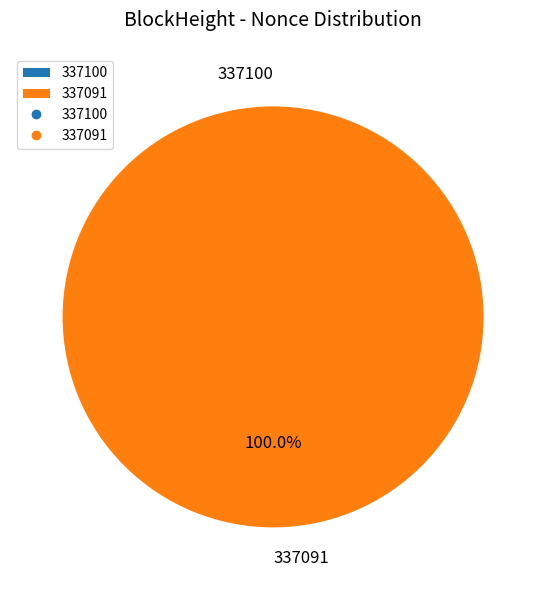

Is the sum of 337100 and 337091 greater than half?

Yes